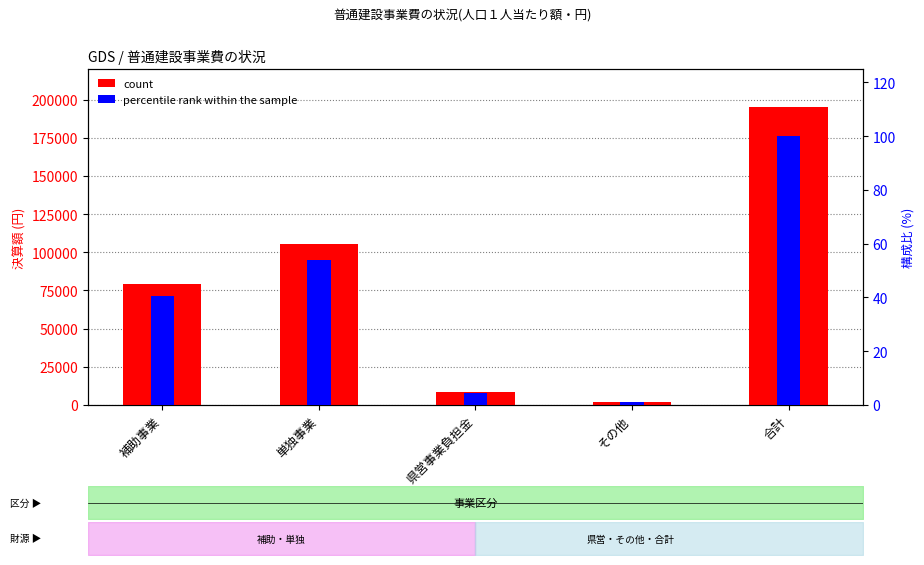

Does the chart contain stacked bars?

No